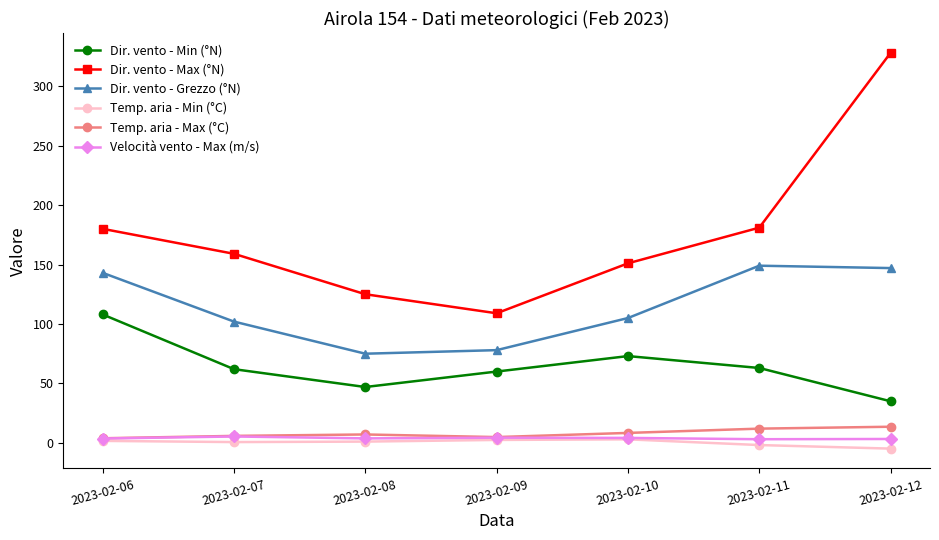

Where does the Temp. aria - Min (°C) series first go above 1?

2023-02-06